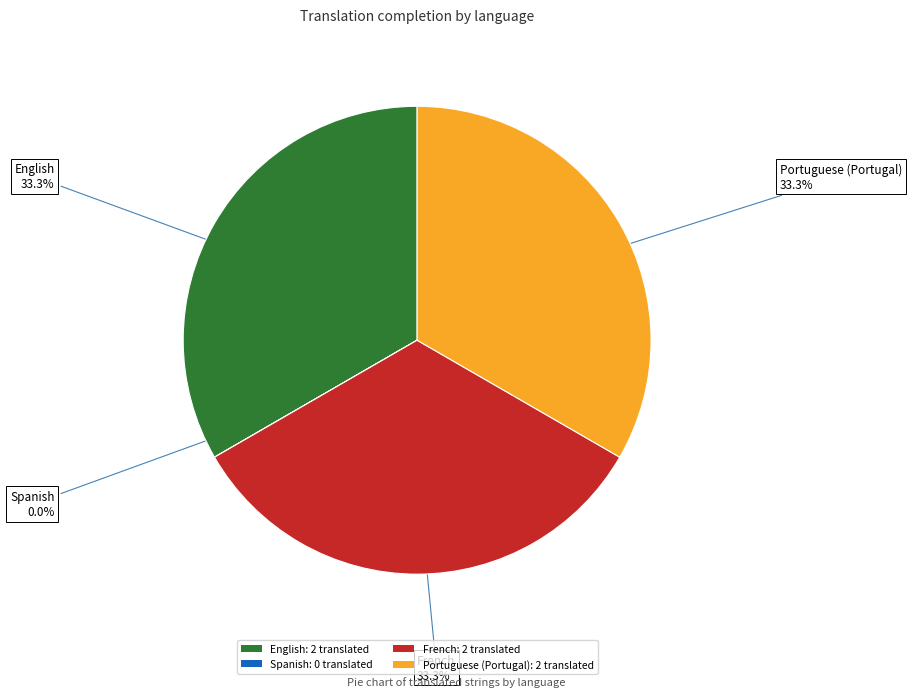

Is the sum of Portuguese (Portugal): 2 translated and French: 2 translated greater than half?

Yes